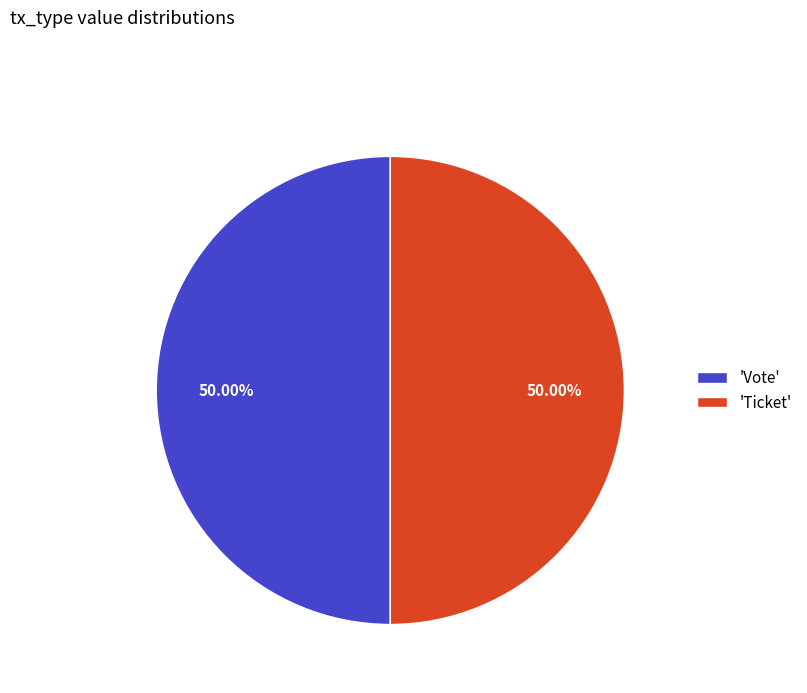

What is the ratio of the value at 'Ticket' to the value at 'Vote'?

1.0